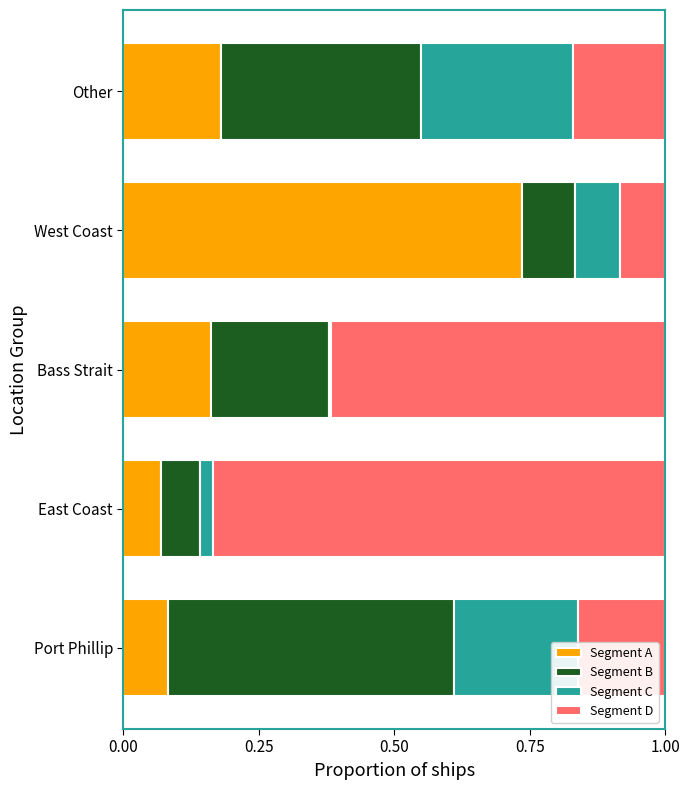

What is the total value across all series at East Coast?

1.0